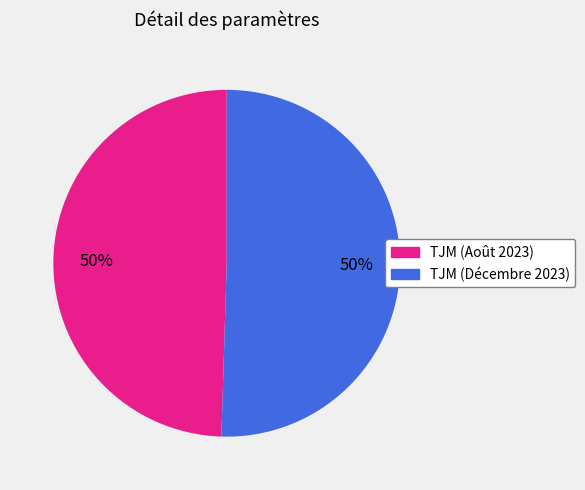

What is the ratio of the value at TJM (Décembre 2023) to the value at TJM (Août 2023)?

1.0